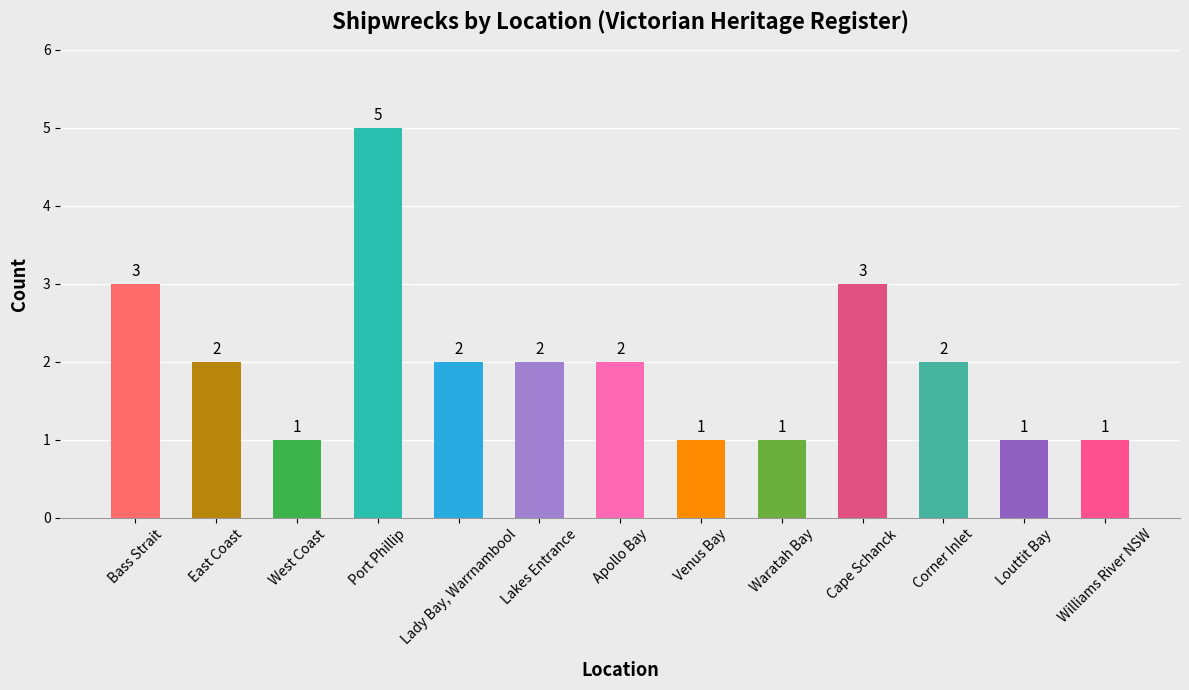

What is the maximum value shown in the chart?

5